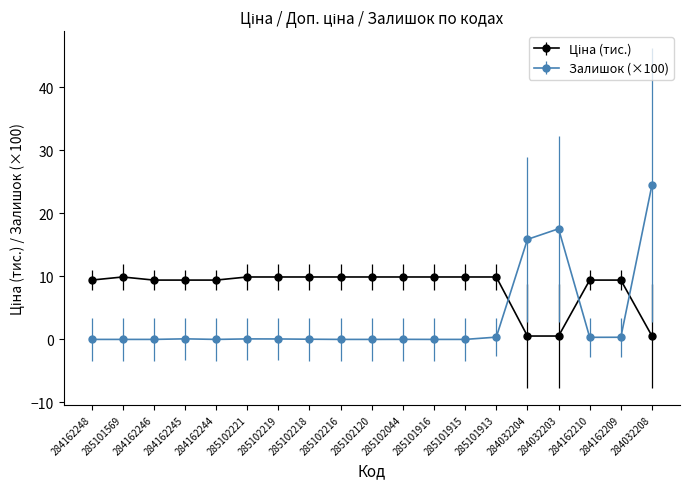

What is the label of the 11th point from the right?

285102216